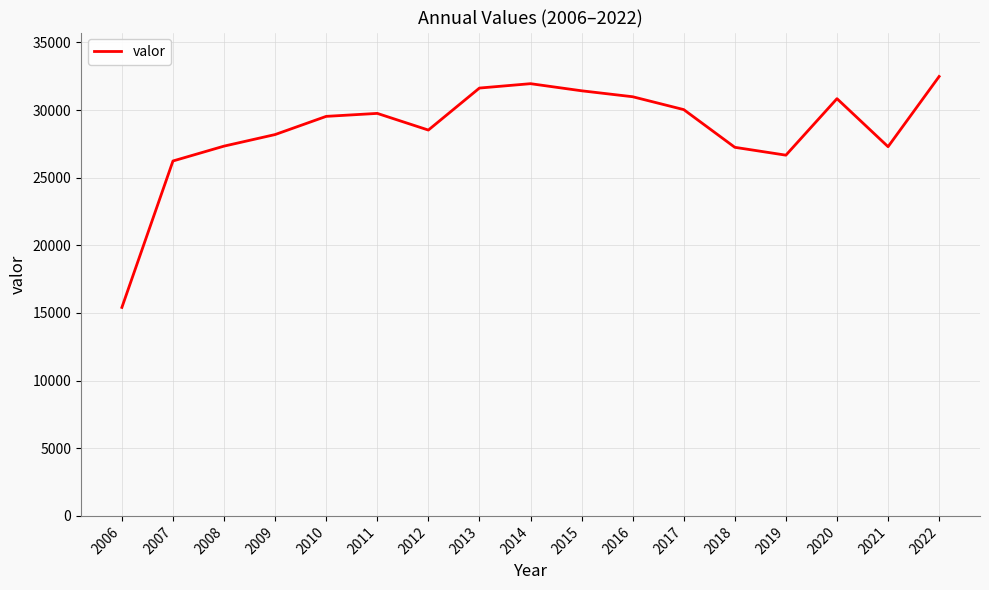

At which label is the value closest to 23947?

2007